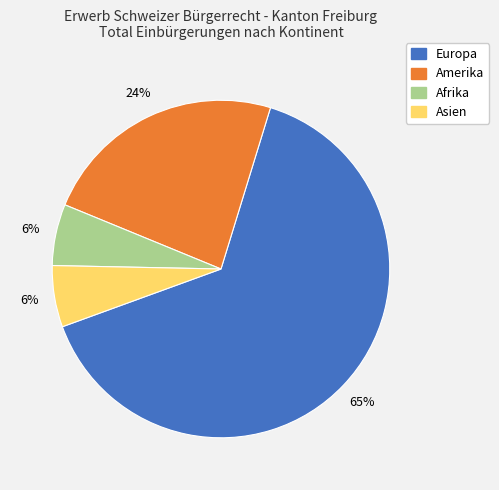

Is there a majority slice in this chart?

Yes